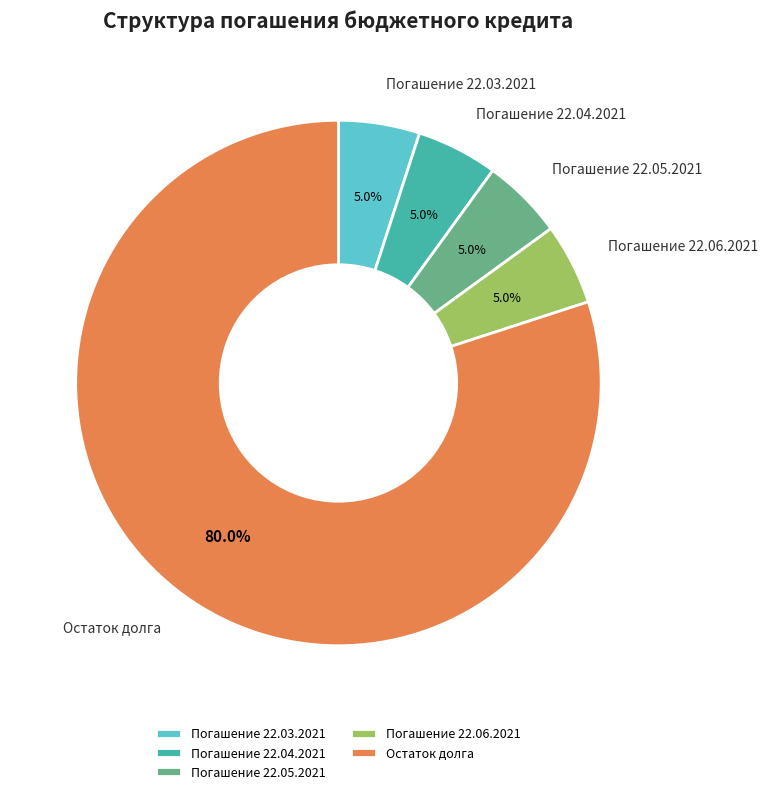

How many segments does this pie chart have?

5